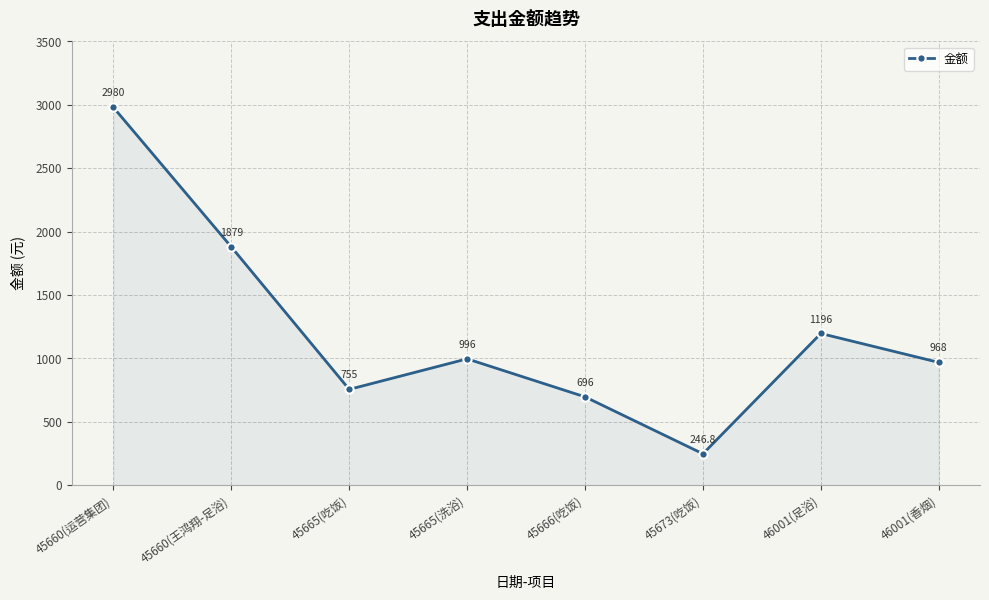

What is the greatest value displayed?

2980.0